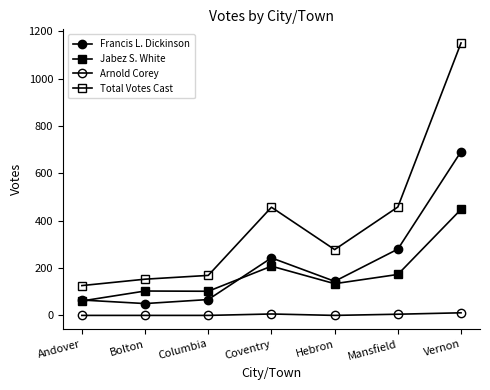

Reading right to left, what are all the values shown in this chart?

Francis L. Dickinson: 692	280	144	243	67	50	65
Jabez S. White: 448	173	134	208	102	103	61
Arnold Corey: 11	5	0	6	0	0	0
Total Votes Cast: 1151	458	278	457	169	153	126